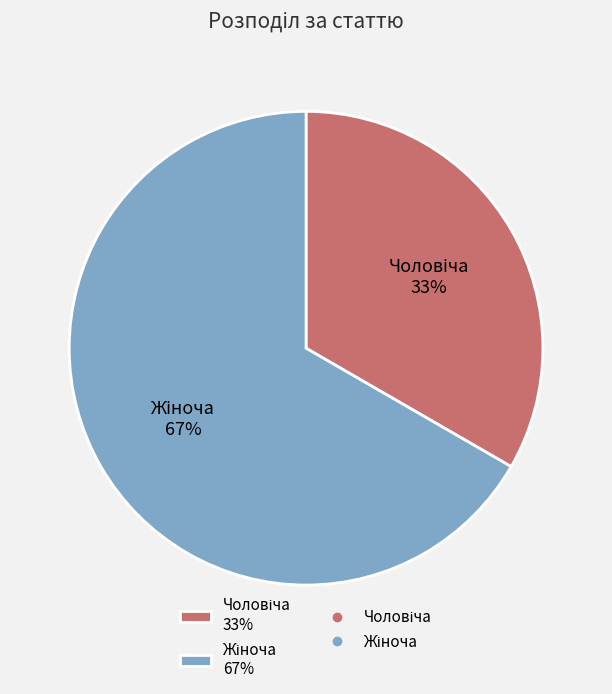

To the nearest percent, what is the average slice percentage?

50%